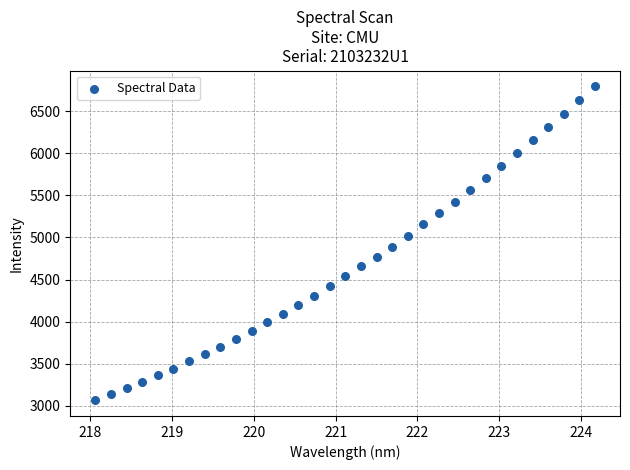

What is the range of Y values (max minus min)?

3726.9